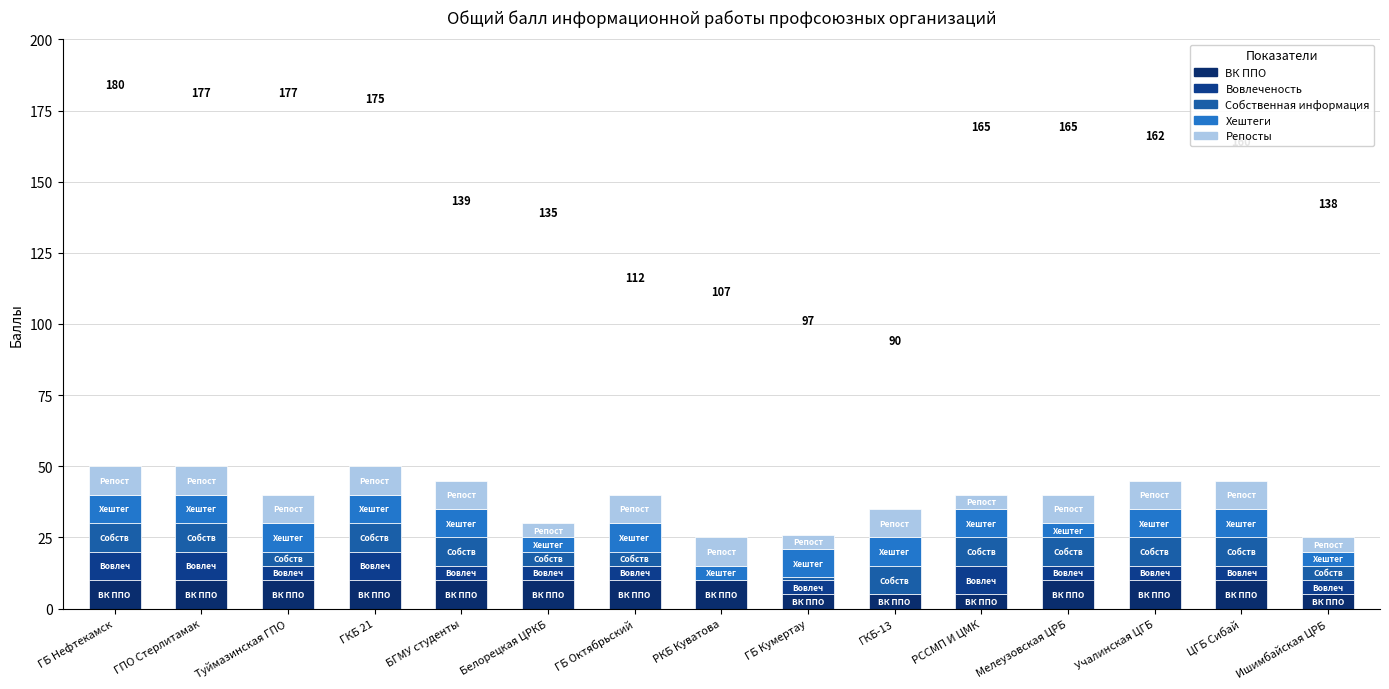

How many series are shown in this chart?

5